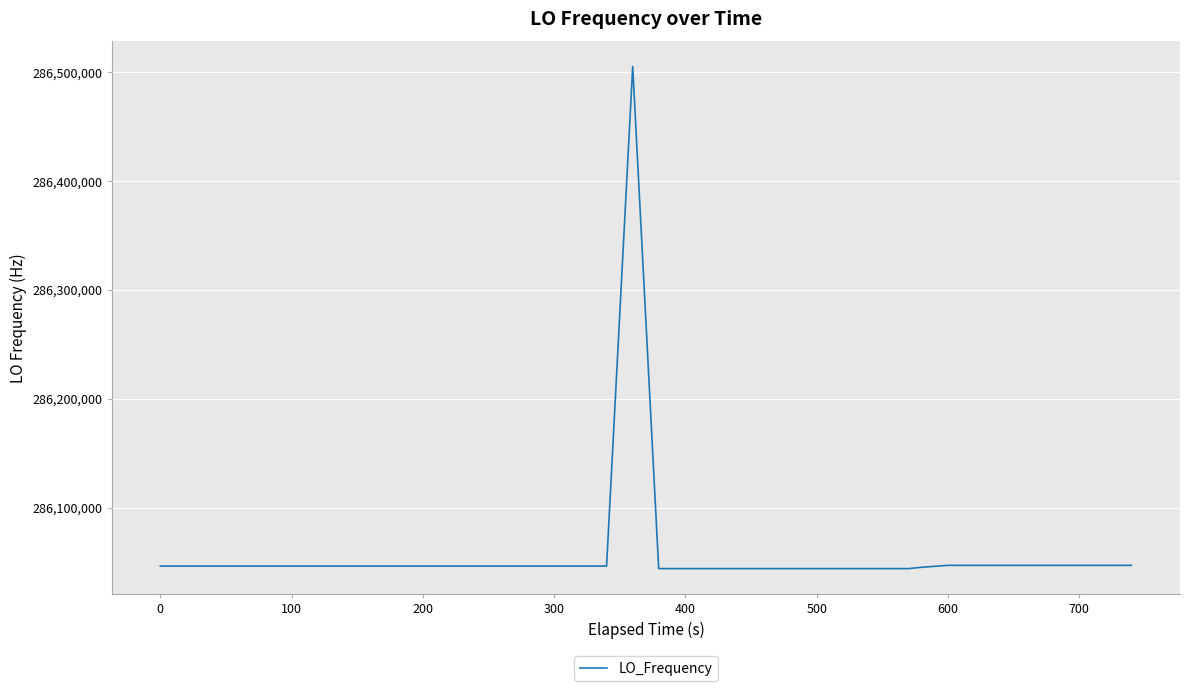

What is the maximum value shown in the chart?

286505075.4